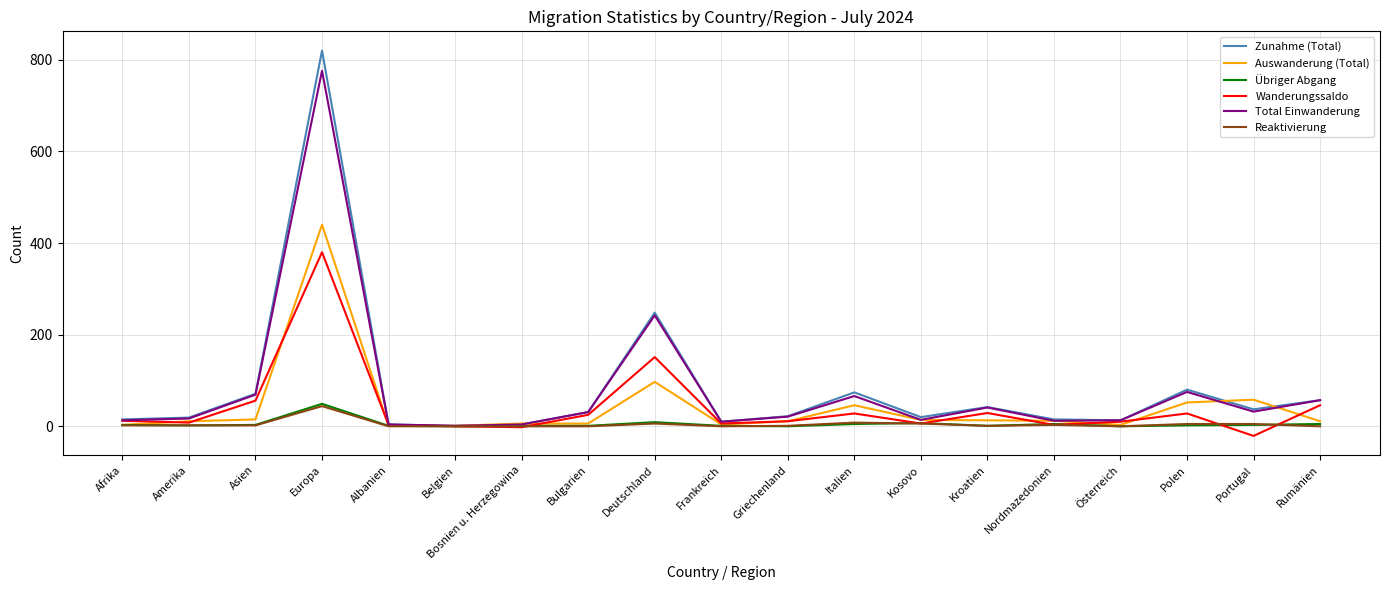

What is the maximum value for Wanderungssaldo?

380